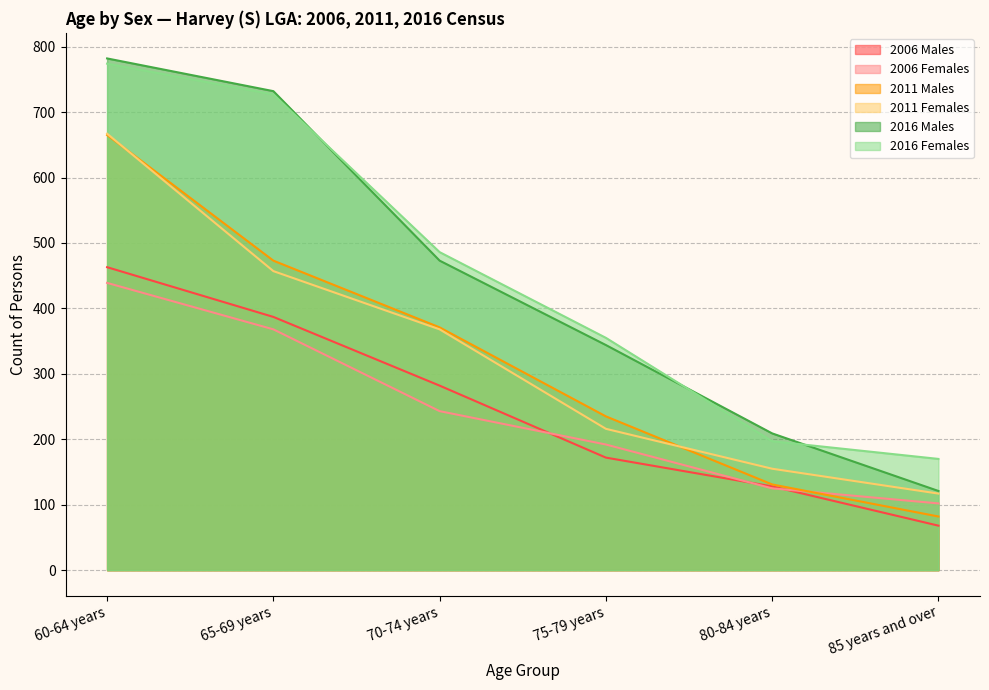

Between 80-84 years and 60-64 years, which is larger?

60-64 years